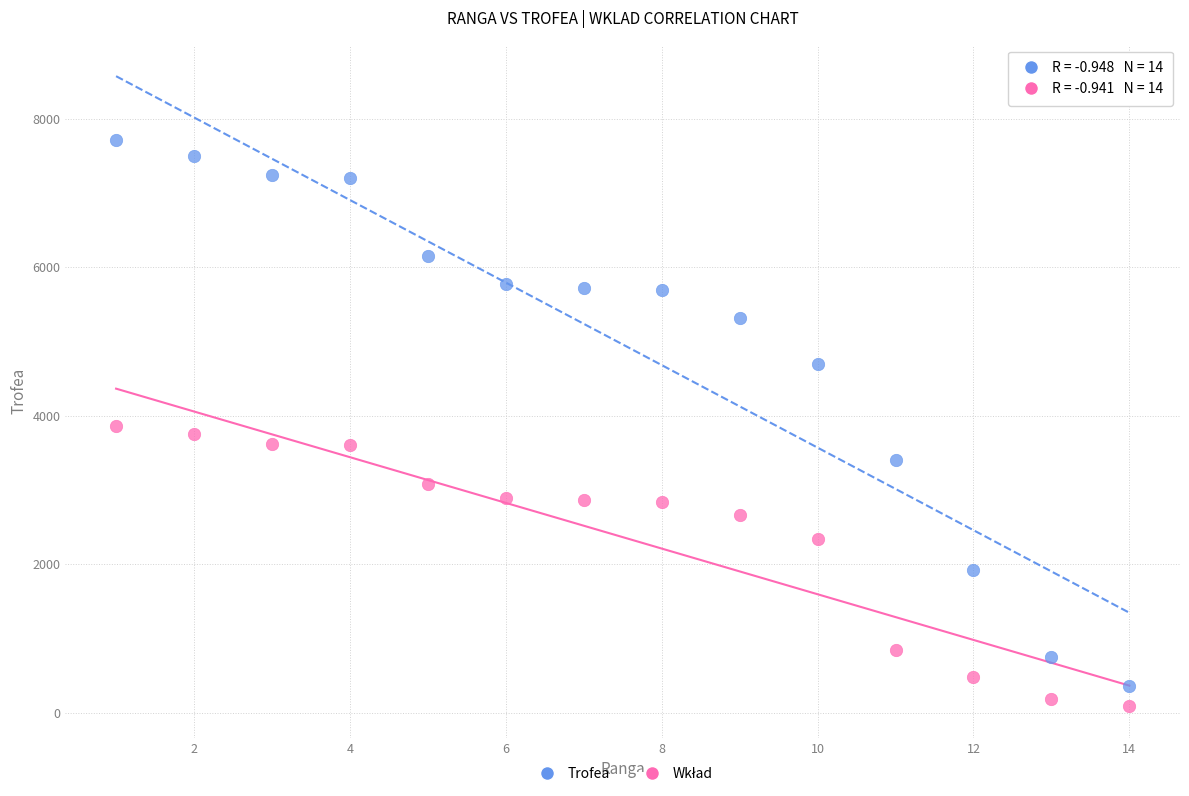

Across all data points, what is the range of X values (max minus min)?

13